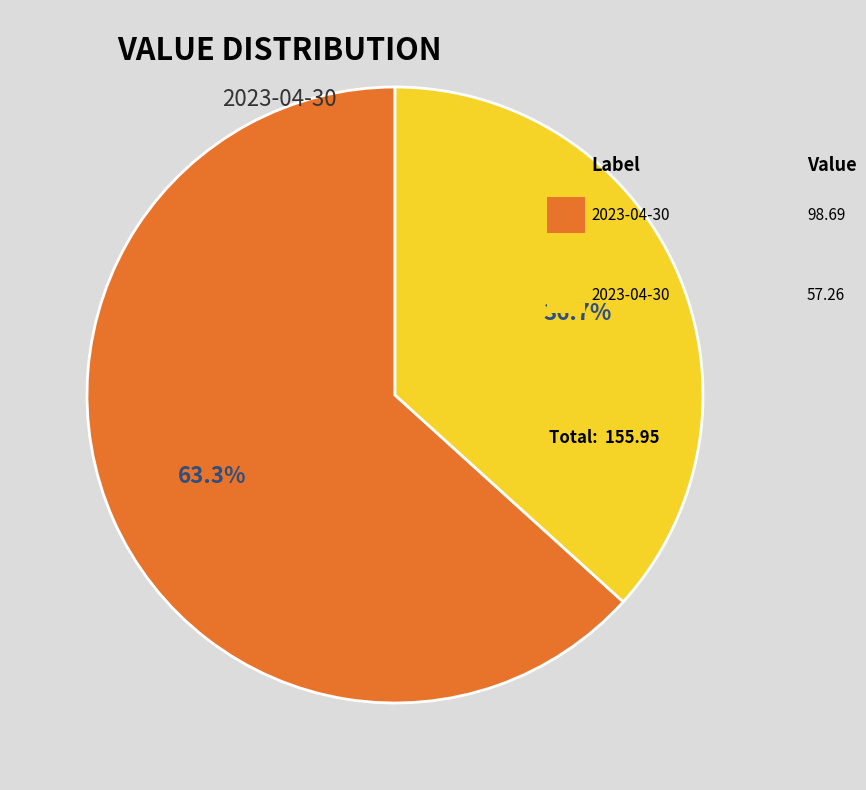

Is there a majority slice in this chart?

Yes